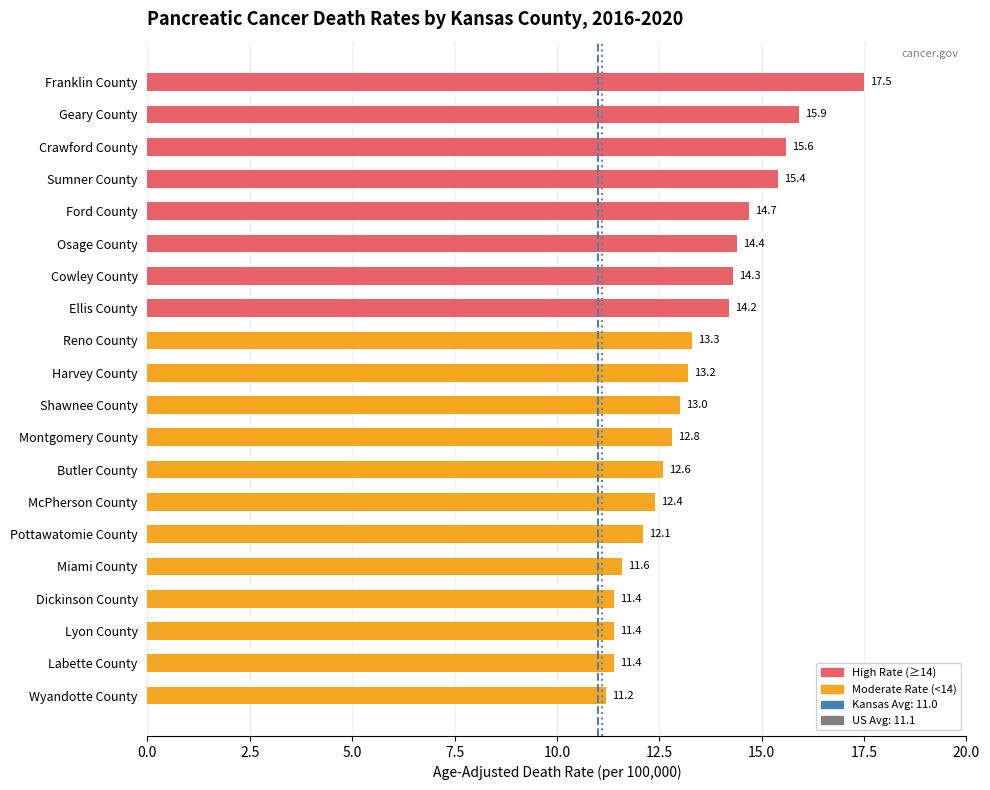

Reading bottom to top, what are all the values shown in this chart?

11.2	11.4	11.4	11.4	11.6	12.1	12.4	12.6	12.8	13.0	13.2	13.3	14.2	14.3	14.4	14.7	15.4	15.6	15.9	17.5